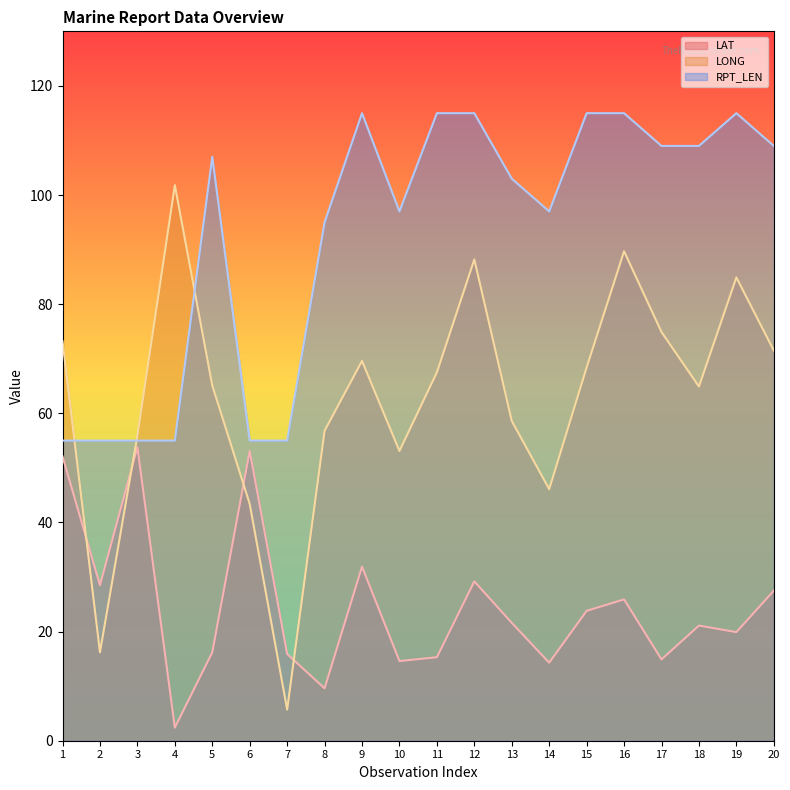

At how many categories does at least one series exceed 32?

20